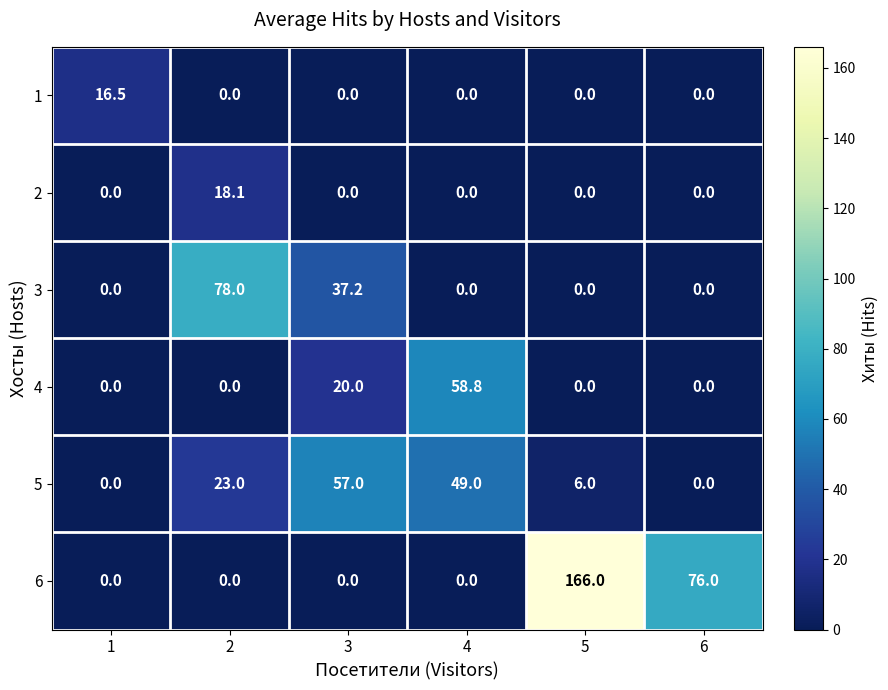

Which series has the widest spread of values?

6